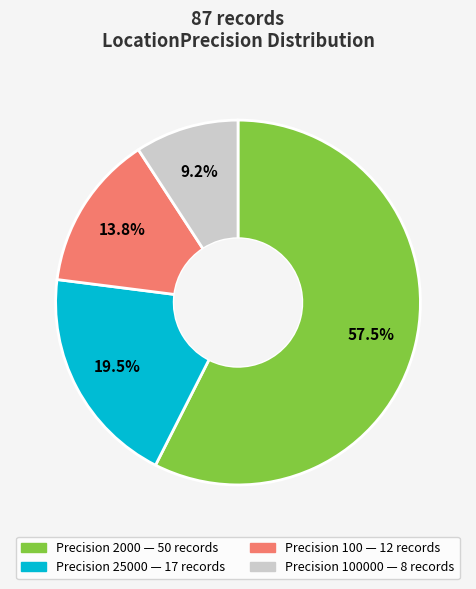

Does any single category account for the majority?

Yes